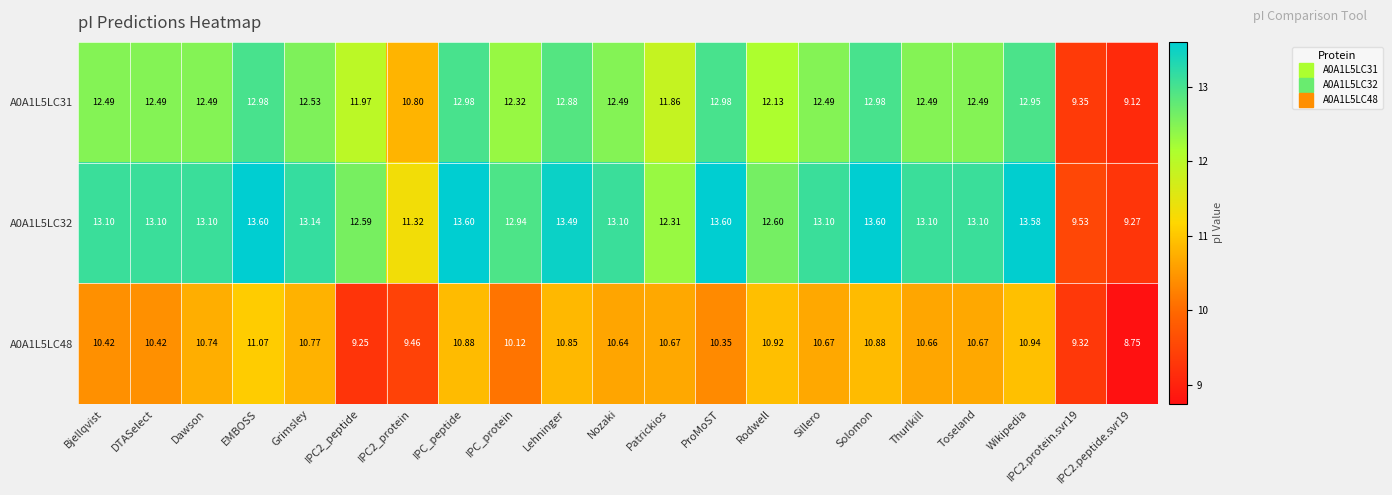

At which category is the sum across all series the highest?

EMBOSS